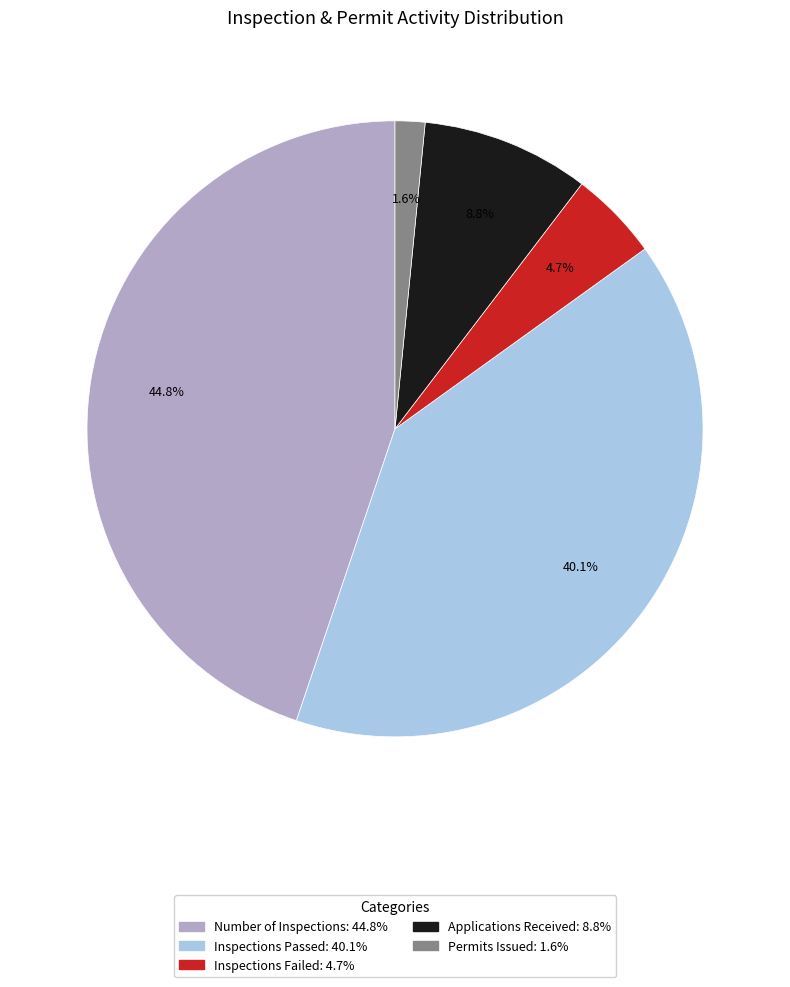

How many slices are in this pie chart?

5